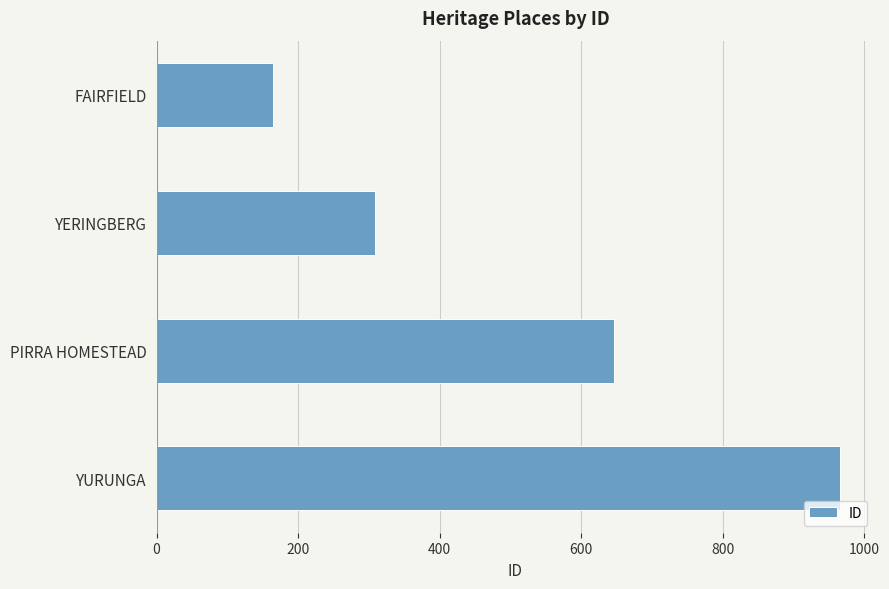

Count the values in the range 309 to 966.

3